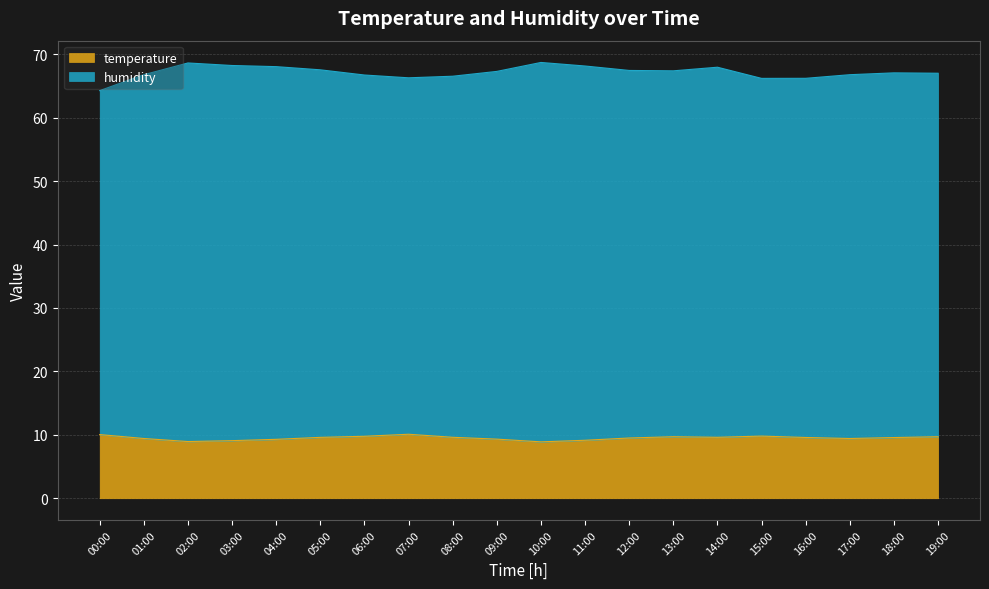

Reading left to right, what are all the values shown in this chart?

temperature: 10.0	9.4	8.9	9.1	9.3	9.6	9.8	10.1	9.6	9.3	8.9	9.1	9.5	9.7	9.6	9.8	9.6	9.4	9.6	9.7
humidity: 64.3	66.8	68.6	68.2	68.0	67.5	66.7	66.3	66.5	67.3	68.7	68.2	67.5	67.4	68.0	66.2	66.2	66.8	67.1	67.0